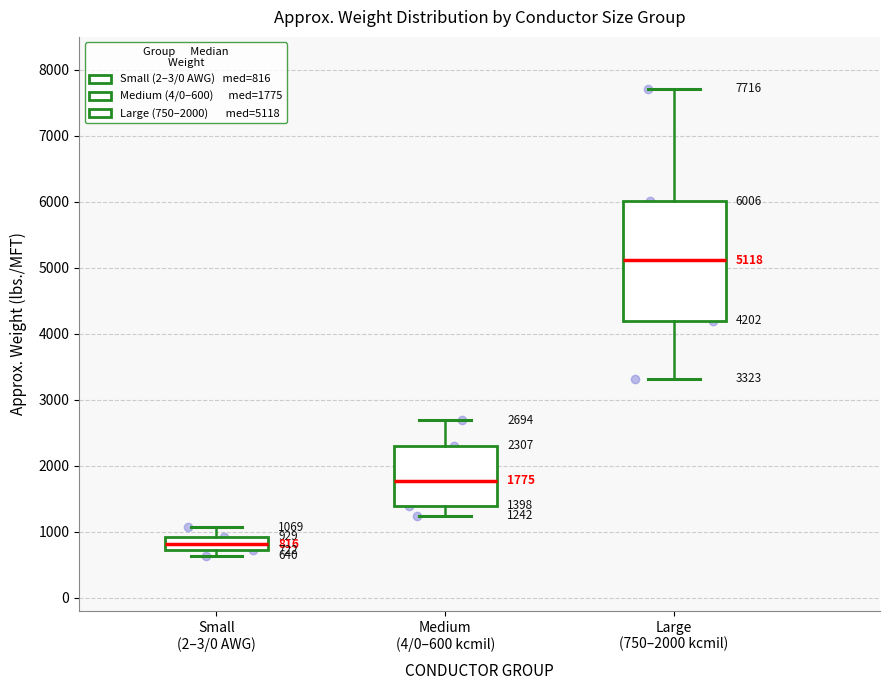

Which box has the lowest median line?

Small (2–3/0 AWG)